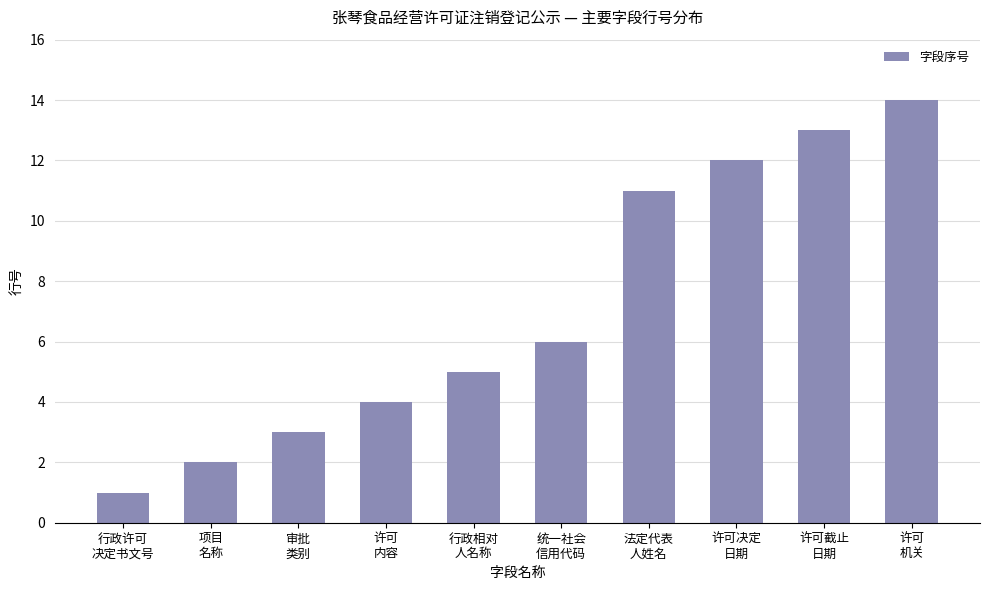

Which category has the lowest value across all series?

行政许可
决定书文号